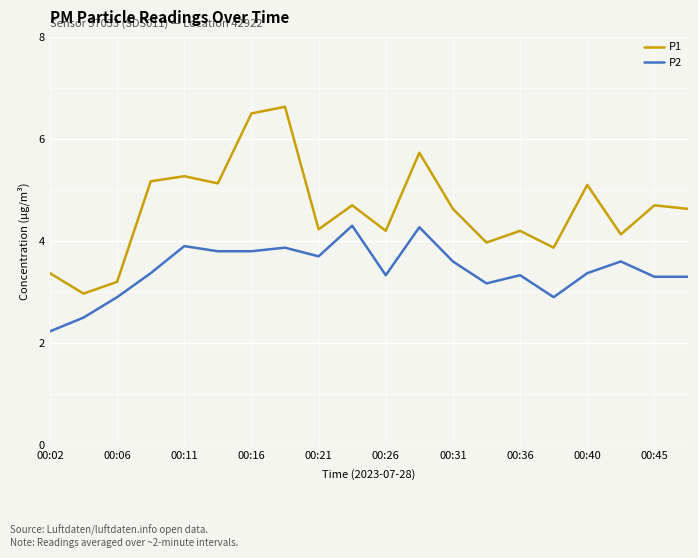

List the series in order of their peak value, lowest first.

P2, P1